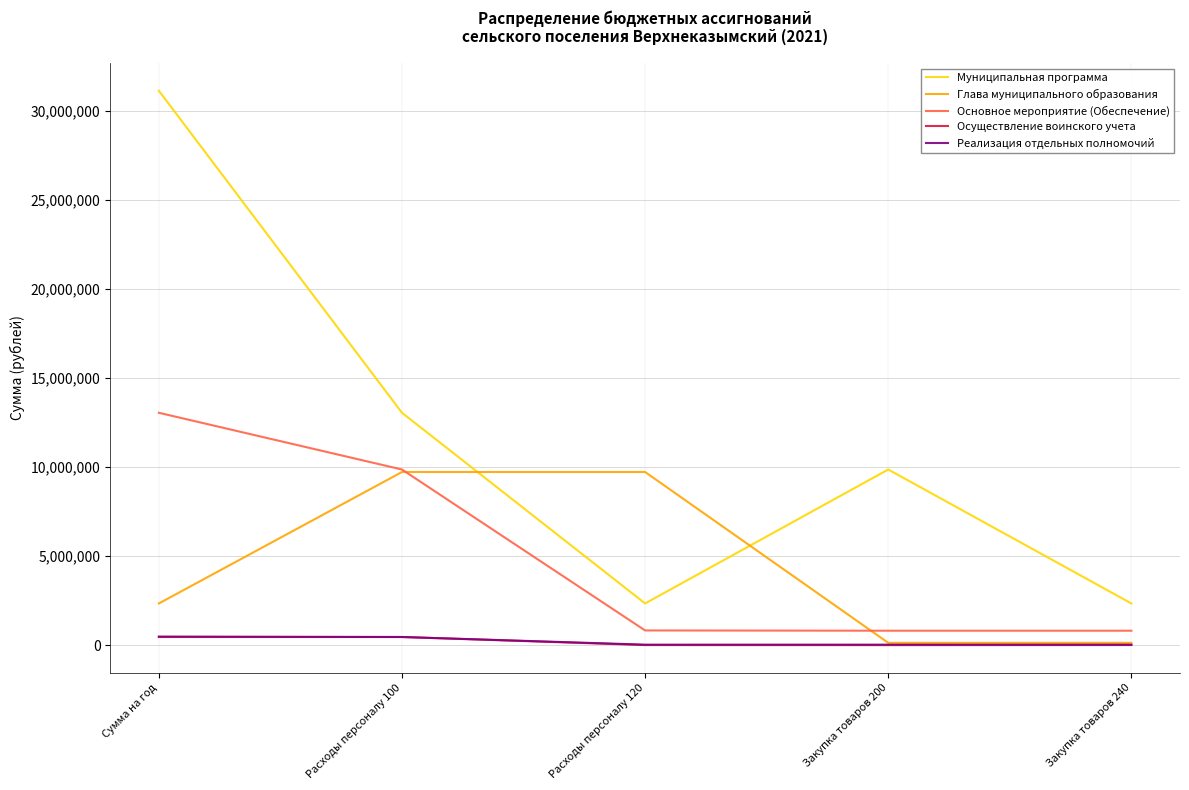

What is the difference between the maximum and second lowest values in the Реализация отдельных полномочий series?

453500.0